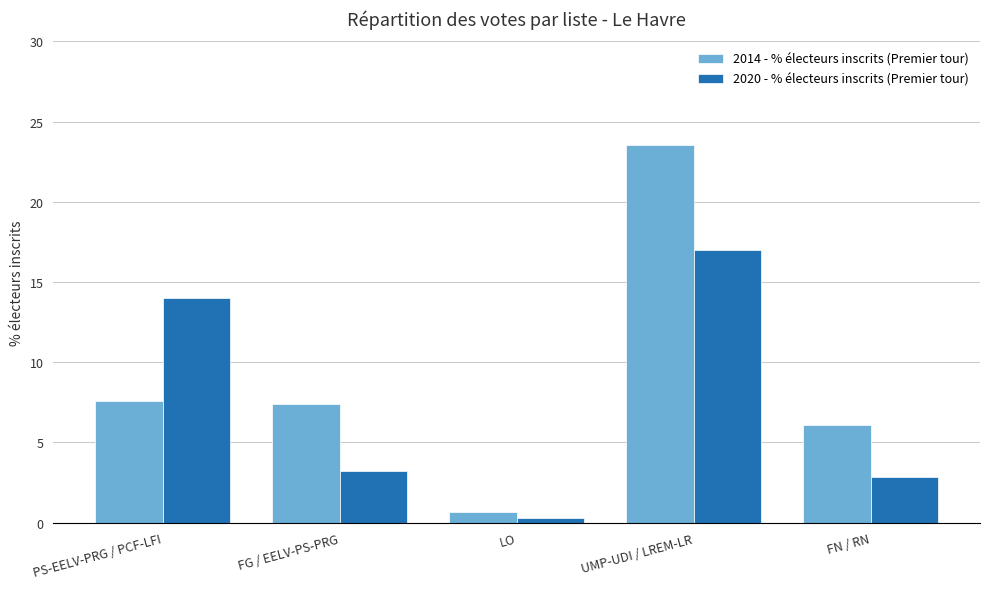

What is the average value of the 2020 - % électeurs inscrits (Premier tour) series?

7.5